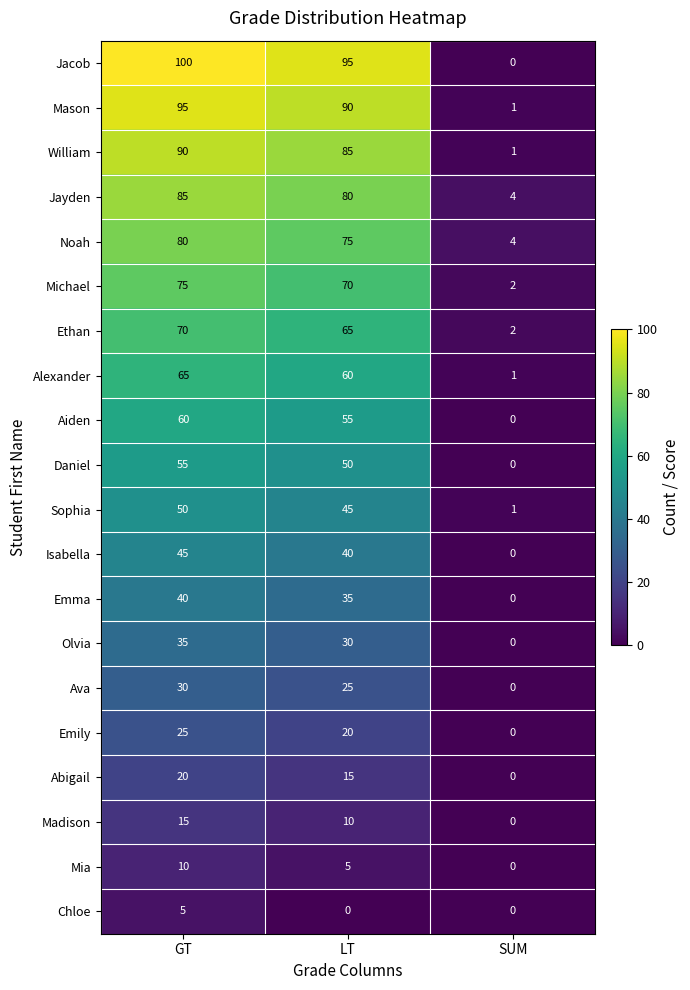

What is the difference between the maximum and minimum values in the Aiden series?

60